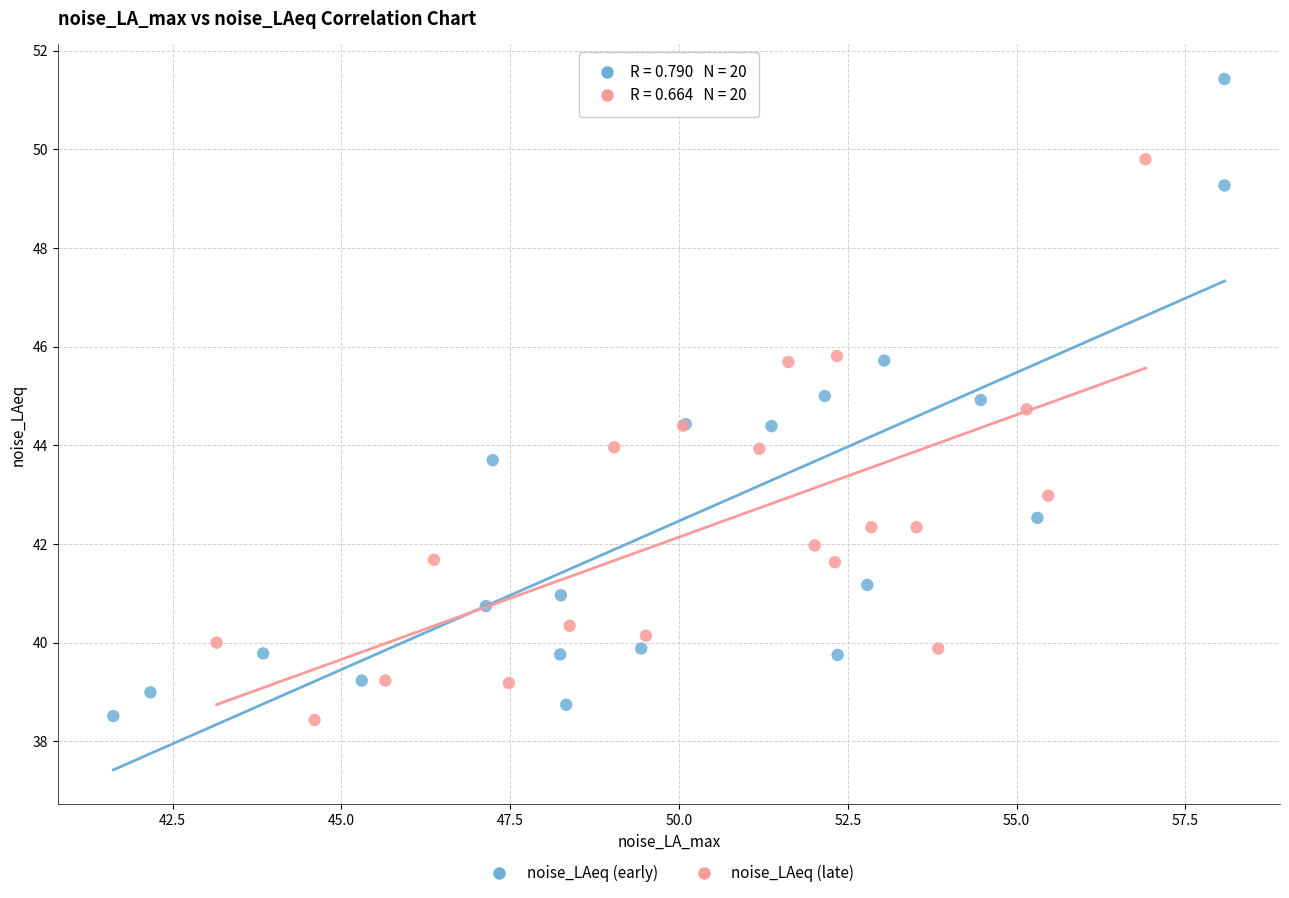

Which series has the widest spread of Y values?

noise_LAeq (early)